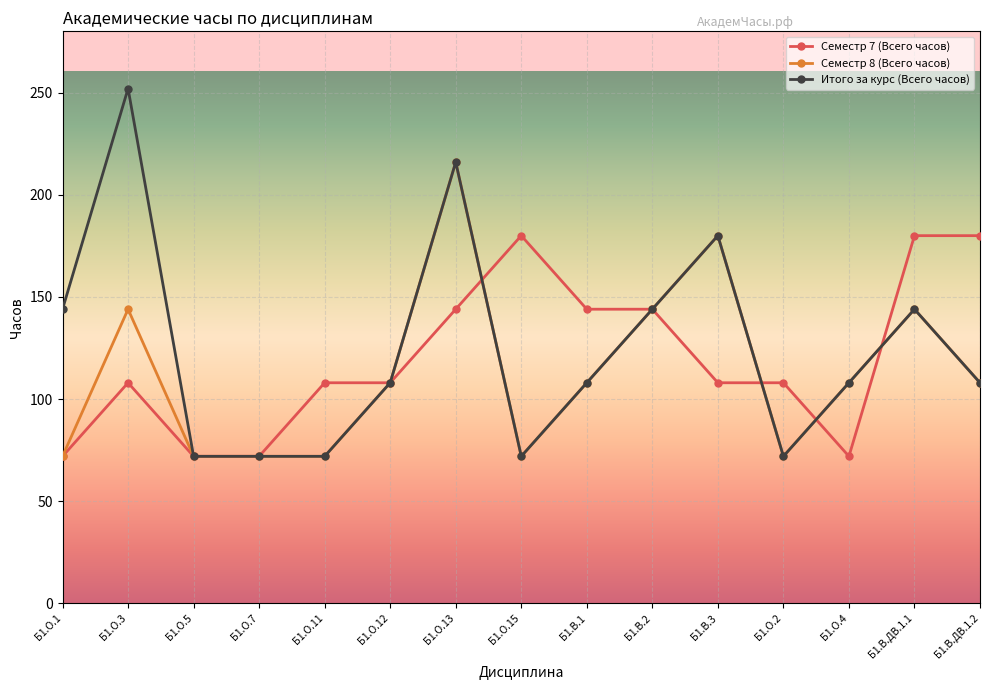

What is the difference between the second highest and second lowest values in the Семестр 8 (Всего часов) series?

108